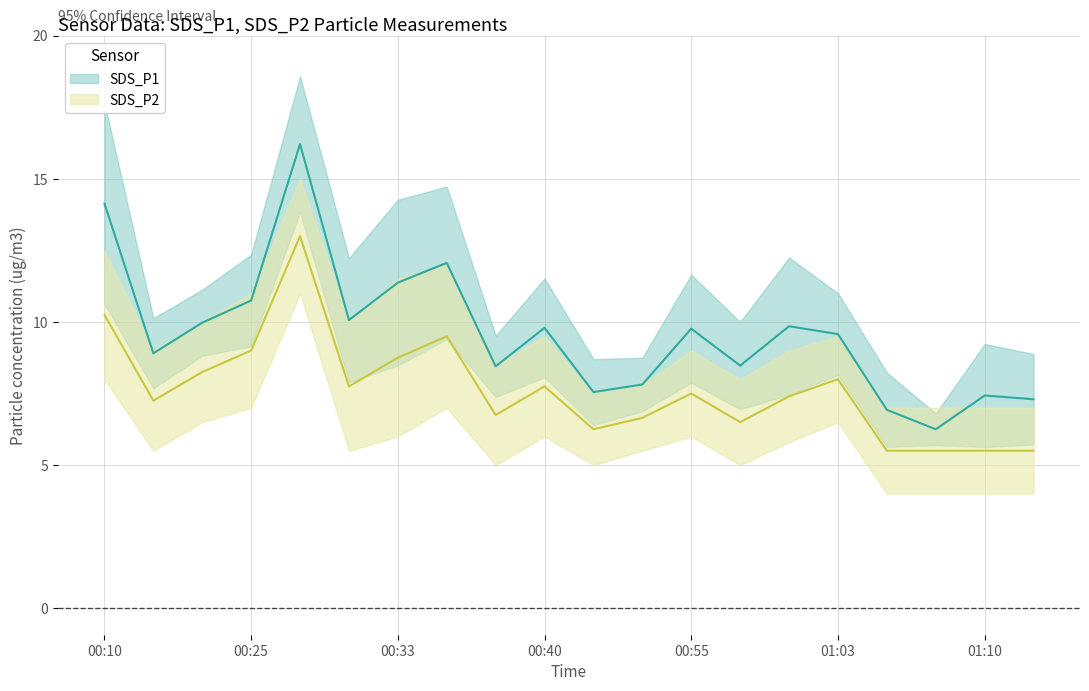

Count the number of categories in the chart.

20